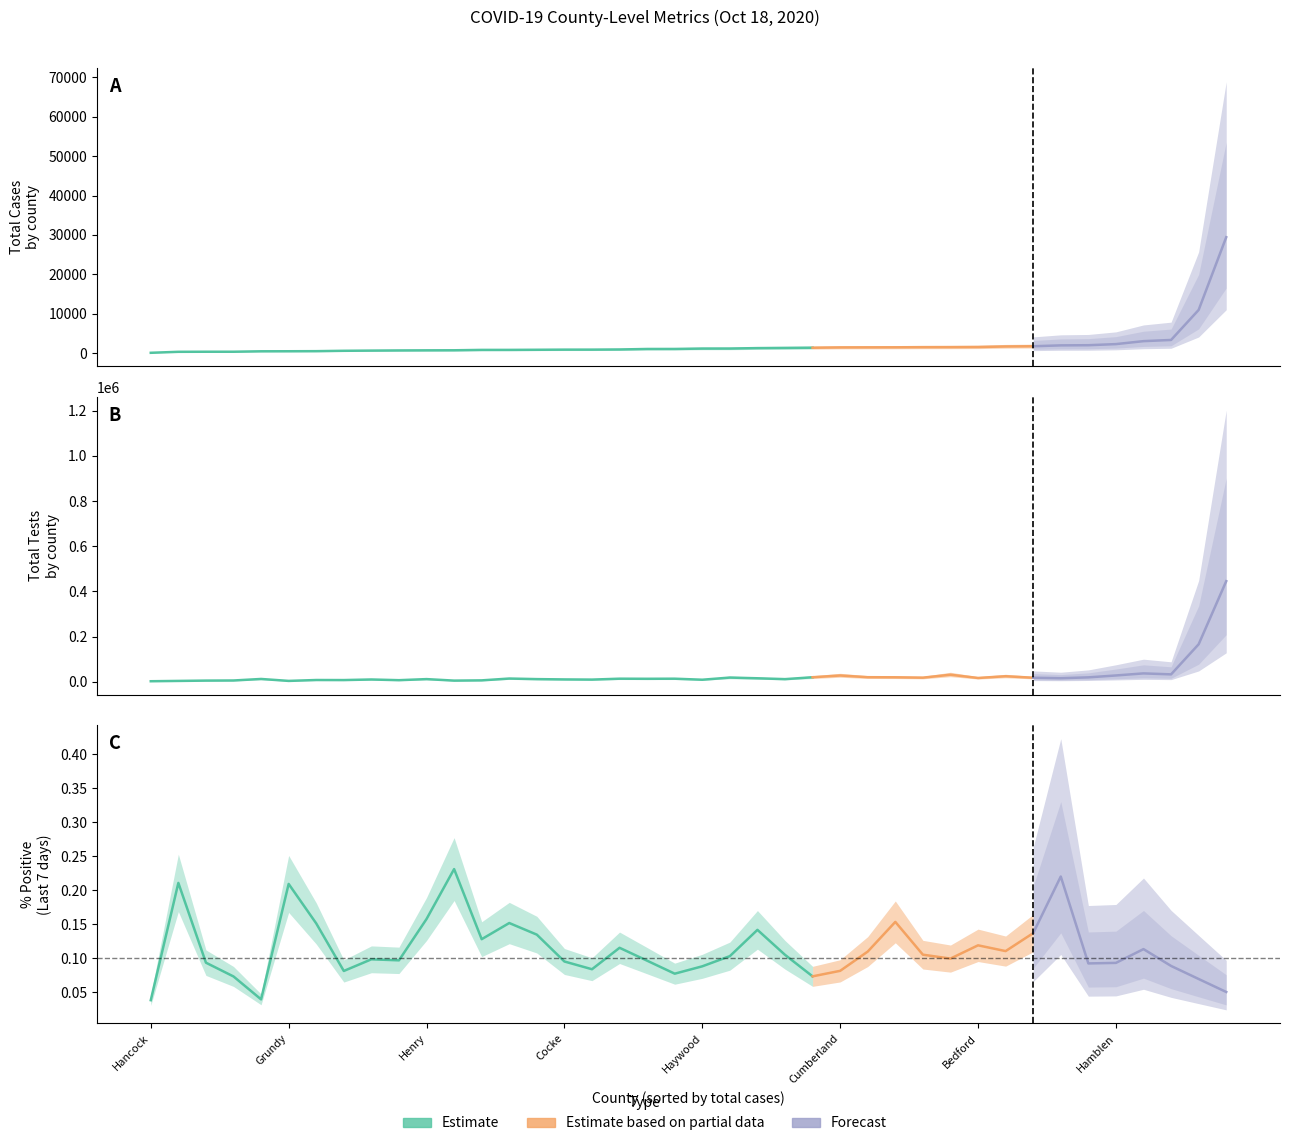

How many categories are shown in the chart?

40